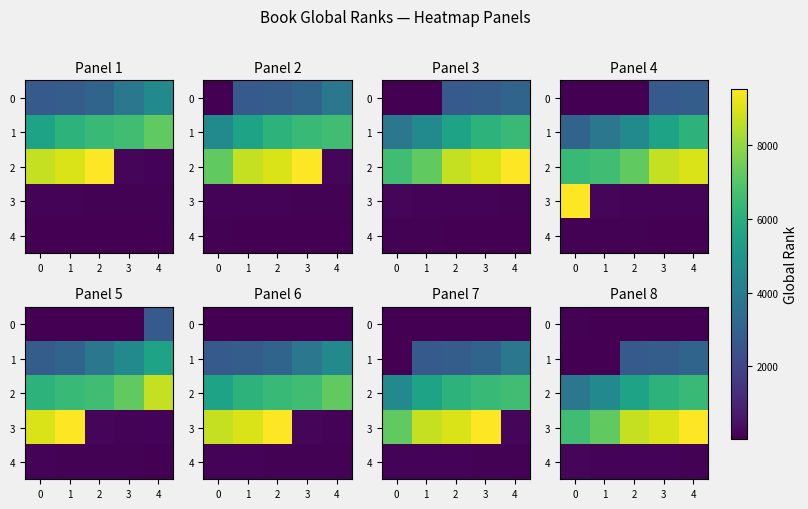

The 2 series shows 6467 at 4. True or false?

True